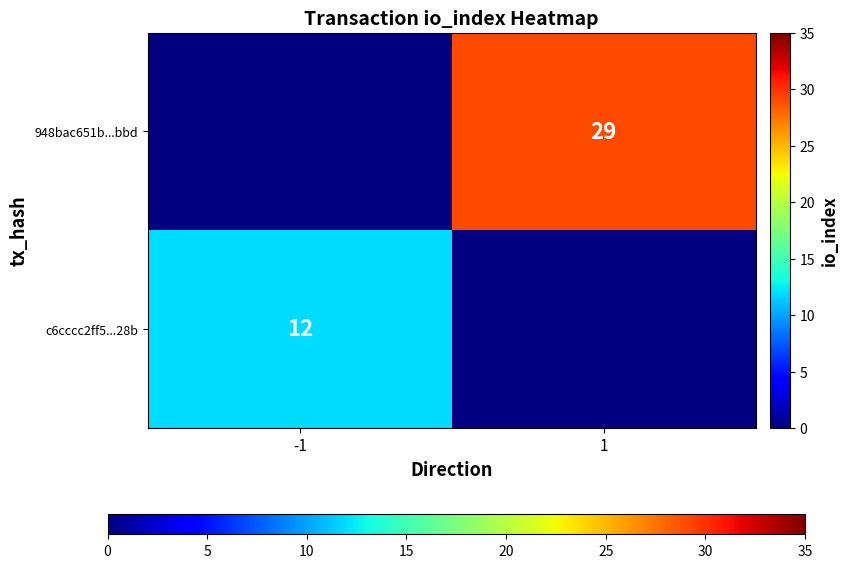

True or false: 948bac651b...bbd has a value of 29 at 1.

True